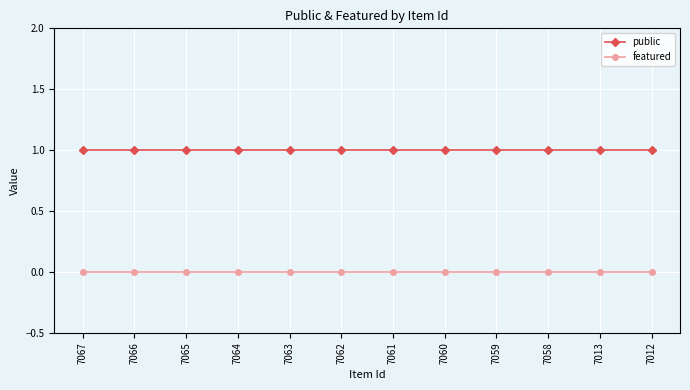

Is it true that public equals 2 at 7065?

False